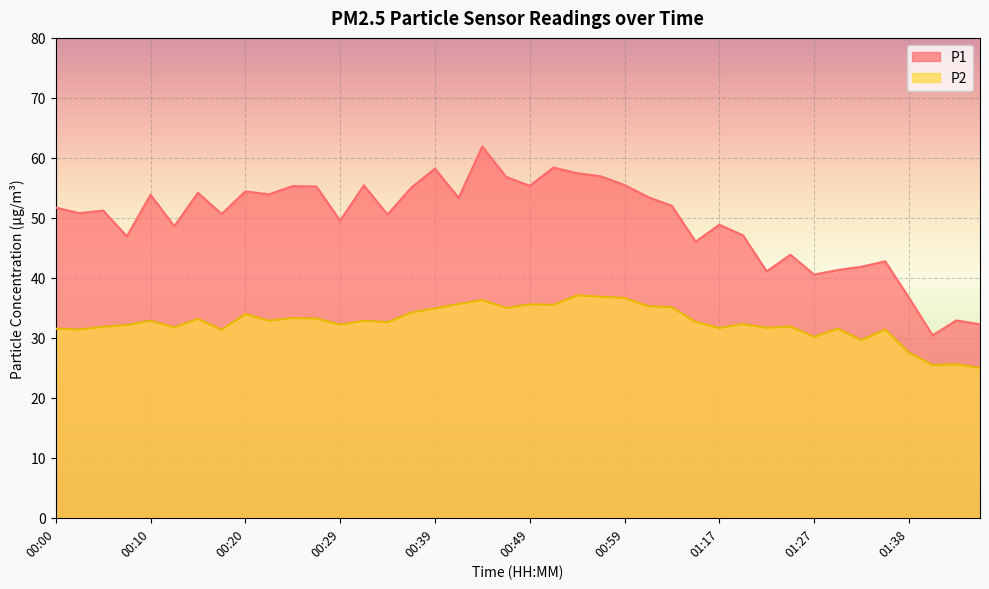

Between 00:03 and 01:38, which series saw the biggest shift?

P1